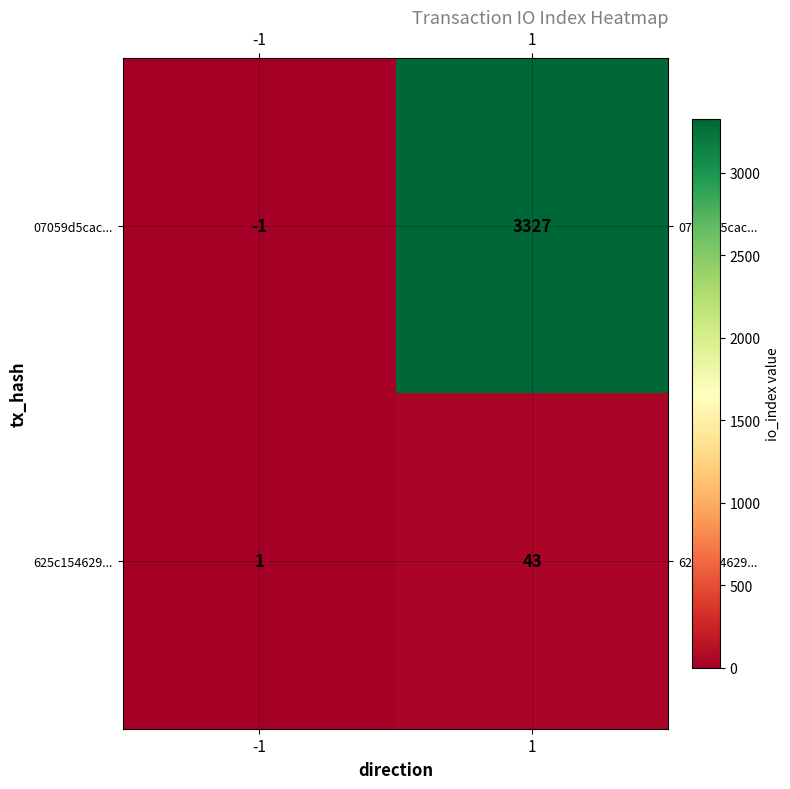

What is the spread (max minus min) of values at 1?

3284